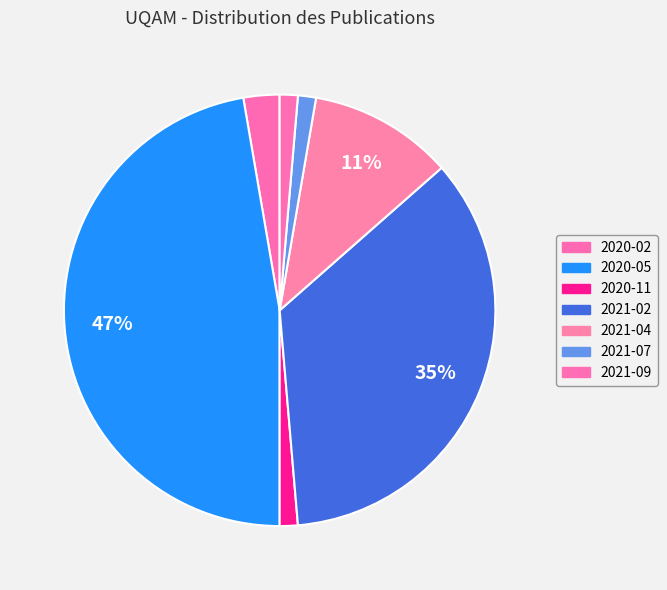

Is there any slice that represents more than half of the pie?

No